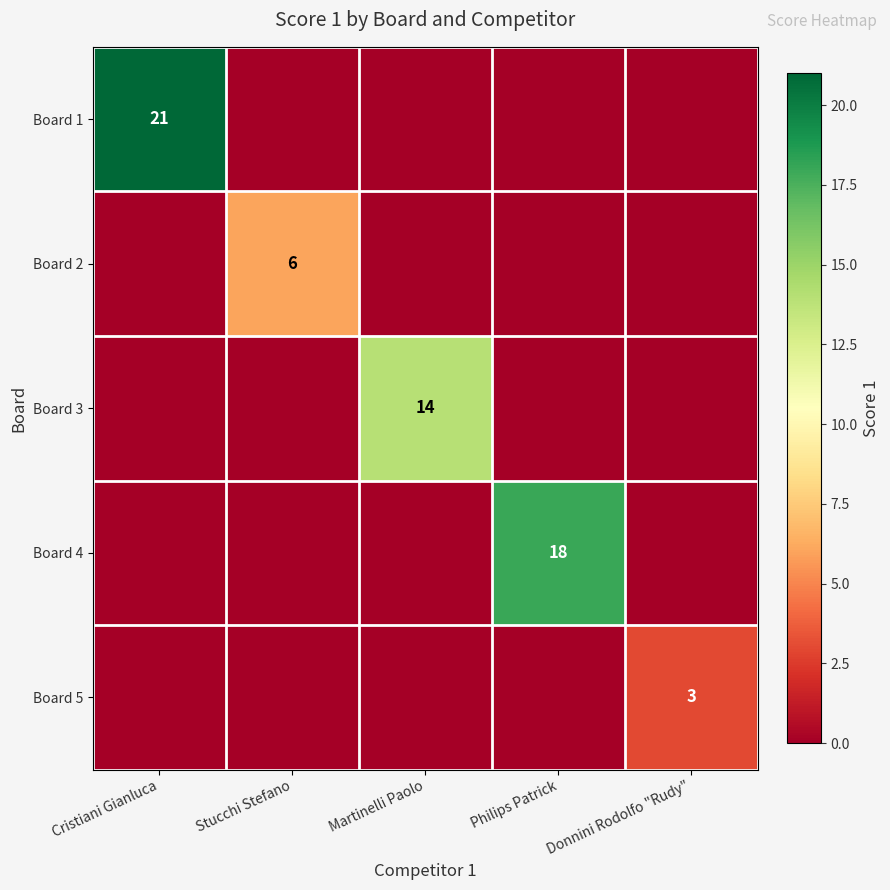

List the series in order of their overall mean, highest first.

Board 1, Board 4, Board 3, Board 2, Board 5